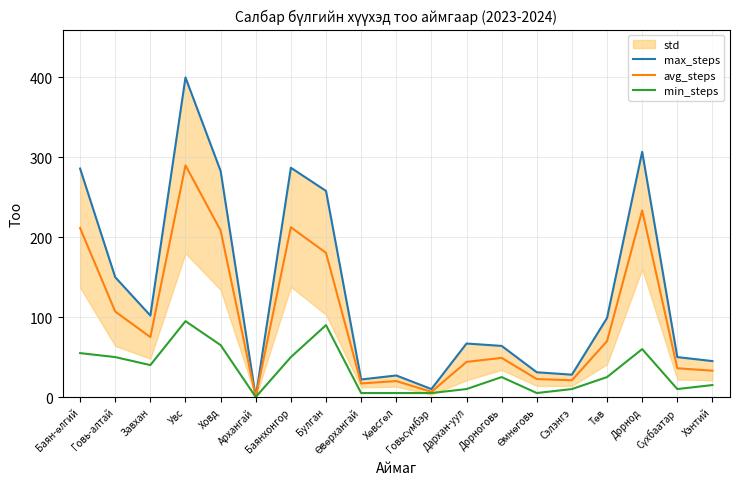

At which category is the sum across all series the highest?

Увс